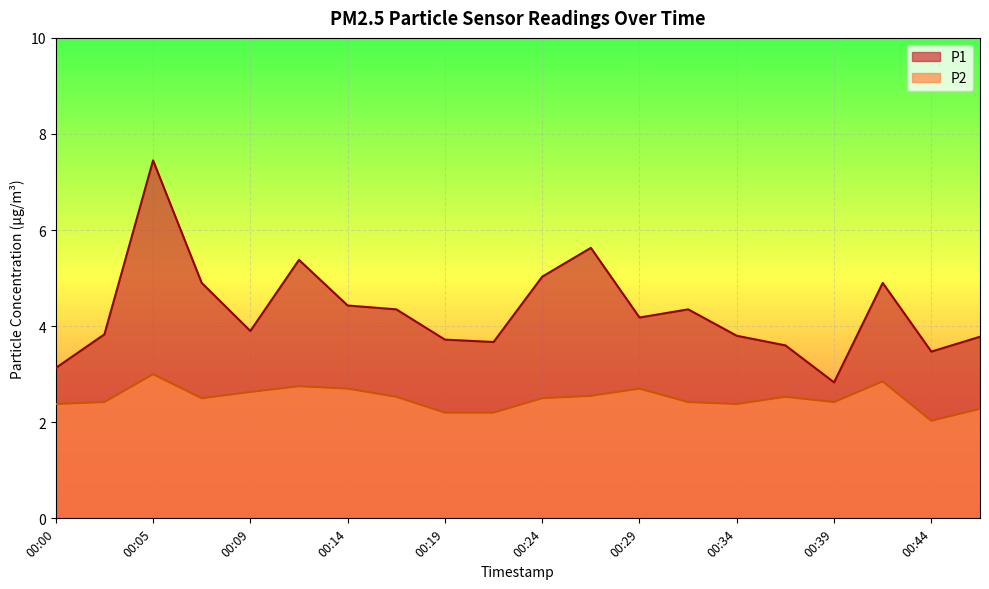

Which series changed the most between 00:14 and 00:41?

P1